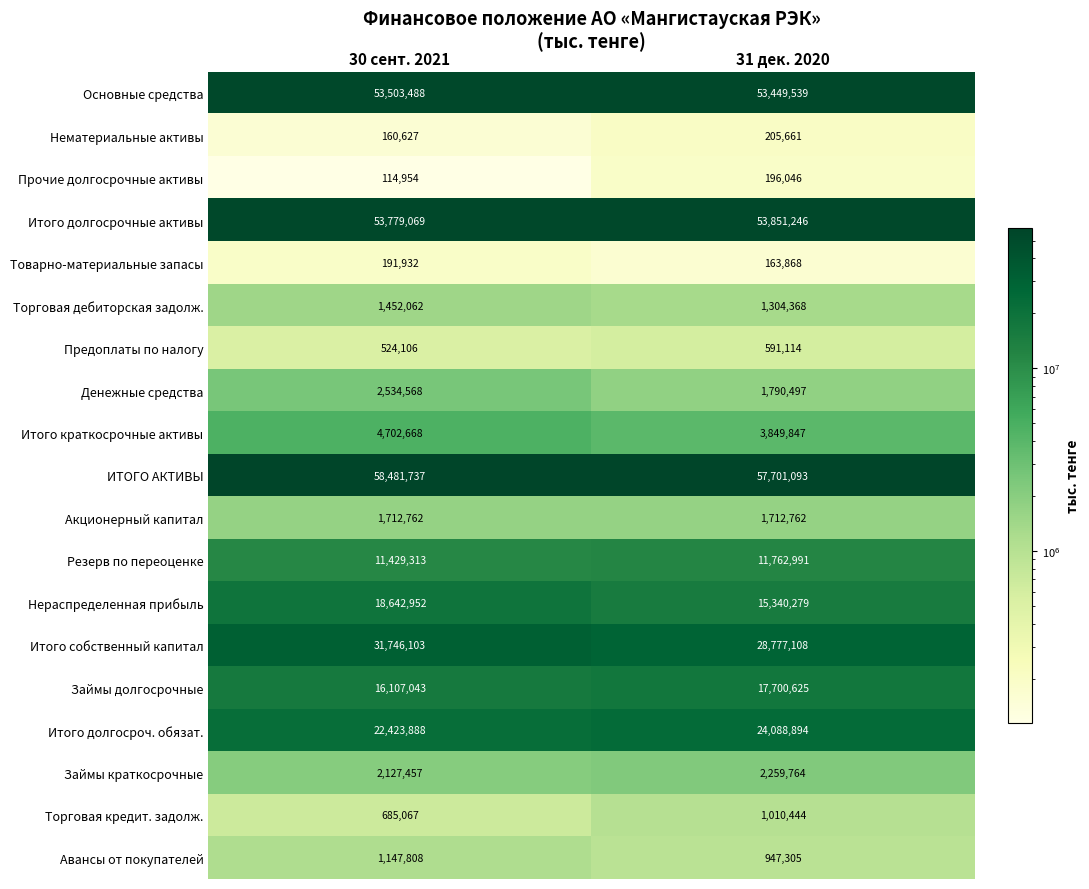

How many categories are shown in the chart?

2